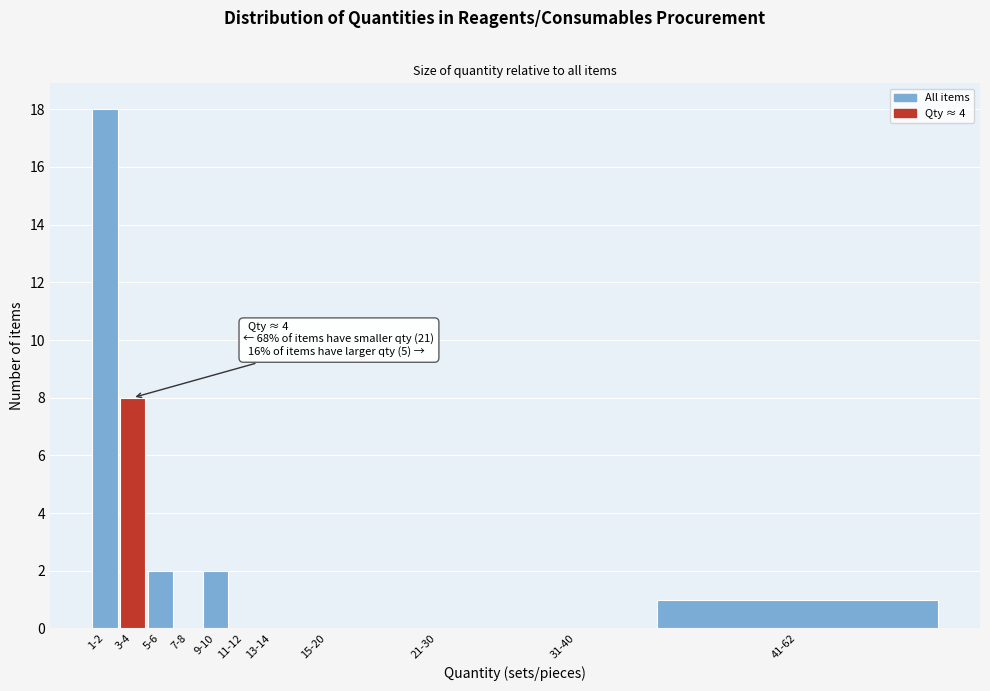

Reading left to right, list all the values displayed in this chart.

1-2=18	3-4=8	5-6=2	7-8=0	9-10=2	11-12=0	13-14=0	15-20=0	21-30=0	31-40=0	41-62=1